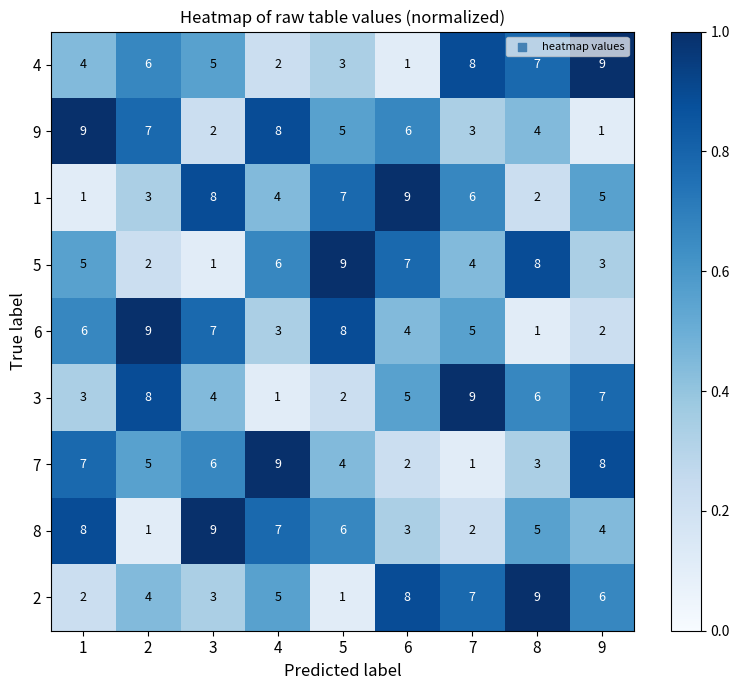

What is the total value across all series at 9?

45